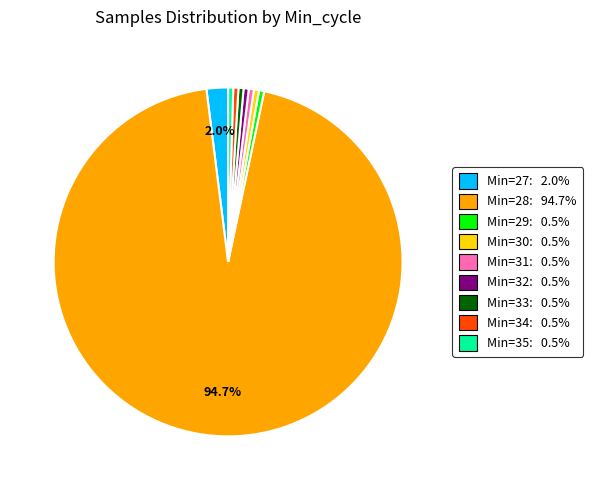

How many segments does this pie chart have?

9